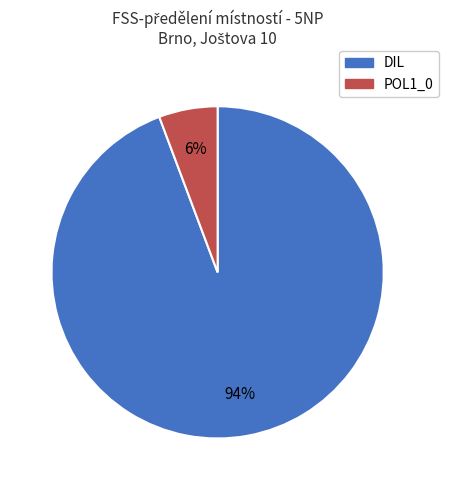

To the nearest percent, what percentage of the pie is POL1_0?

6%